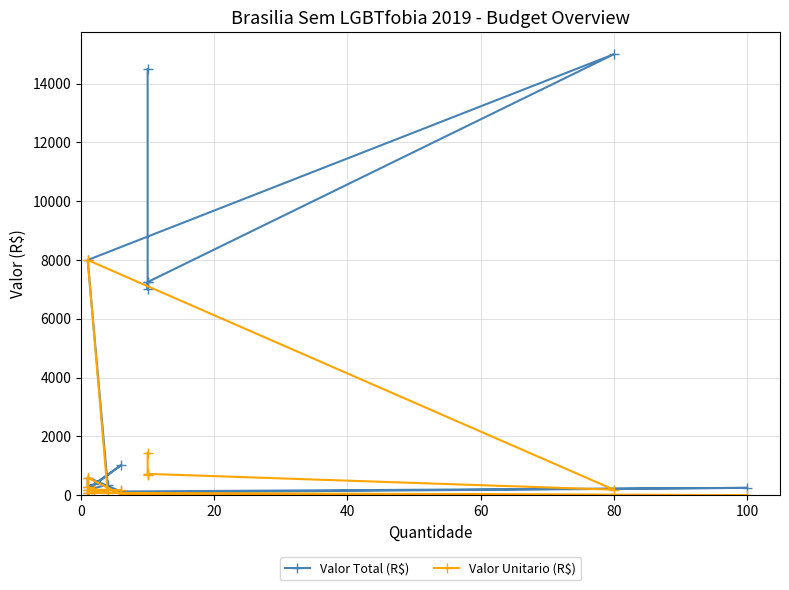

What position from the right is 60?

12